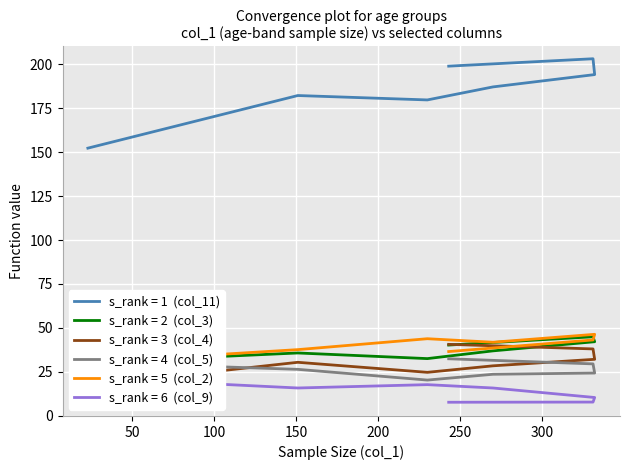

How many lines are shown in the chart?

6